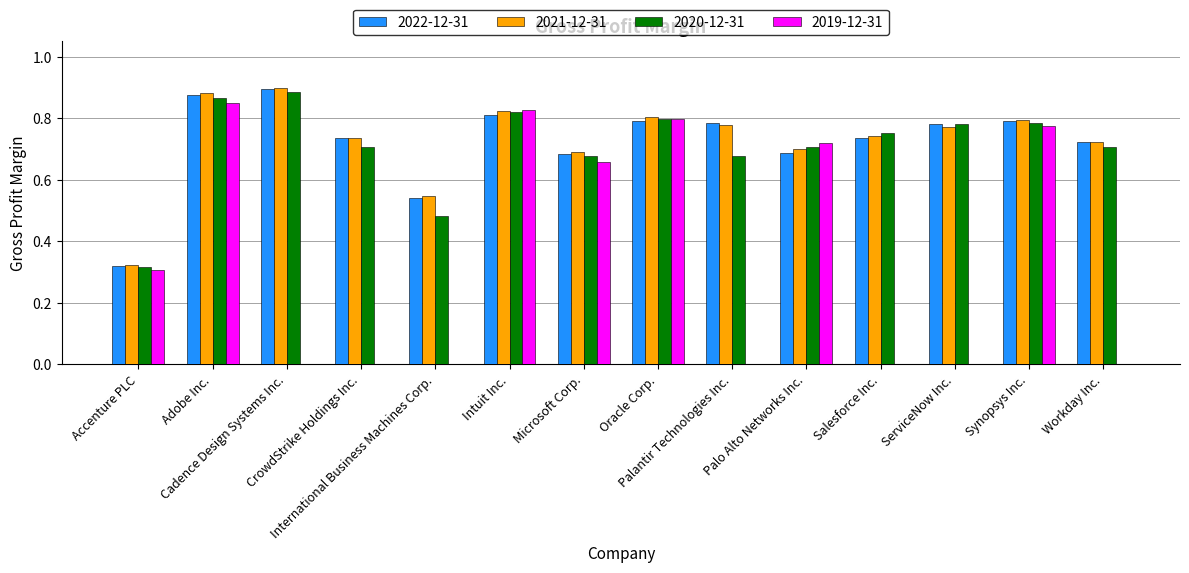

What is the sum of all 2022-12-31 values?

10.2